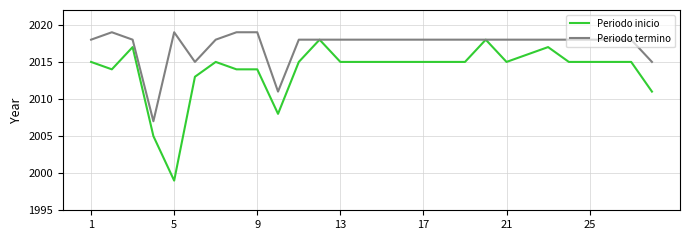

What is the greatest value displayed?

2019